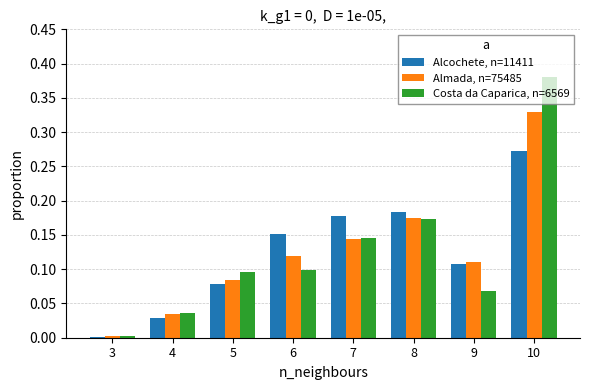

How many categories are shown in the chart?

8